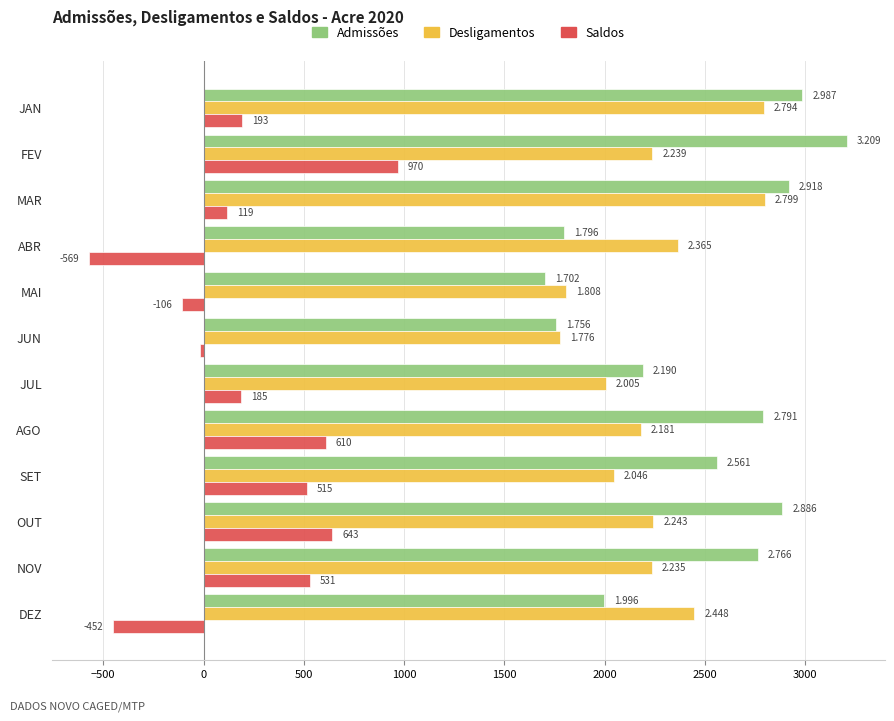

What are all the series names shown in the legend?

Admissões, Desligamentos, Saldos